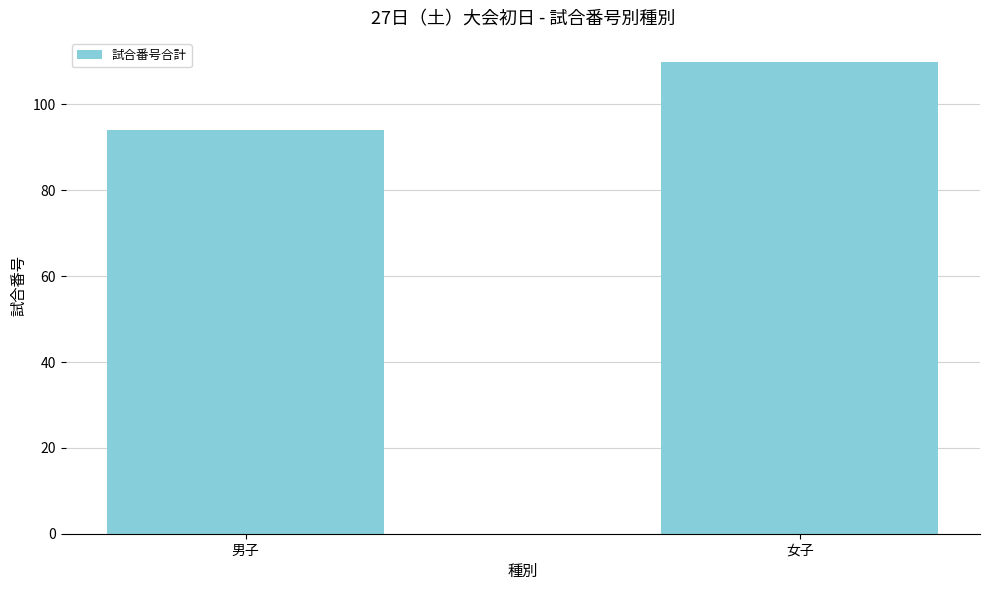

Rank the categories by value from highest to lowest.

女子, 男子